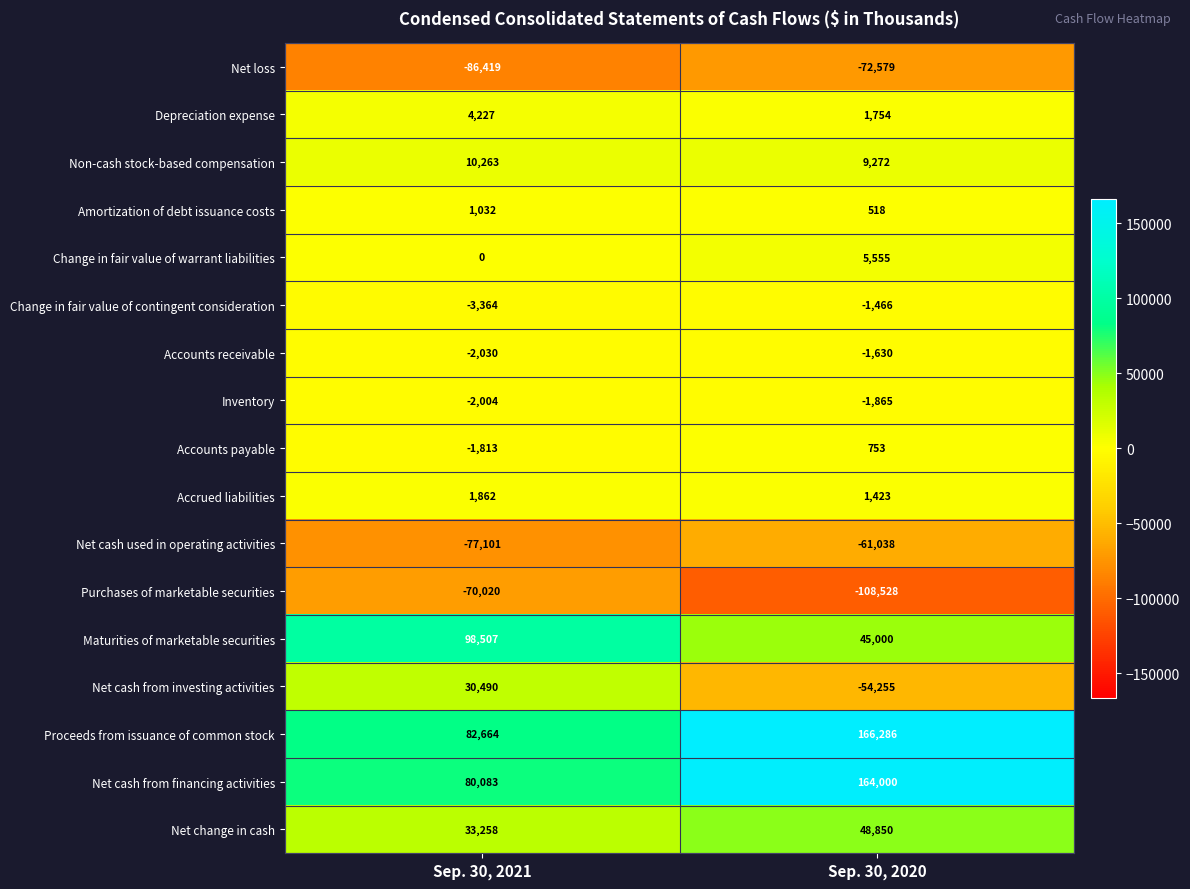

What is the total value across all series at Sep. 30, 2020?

142050